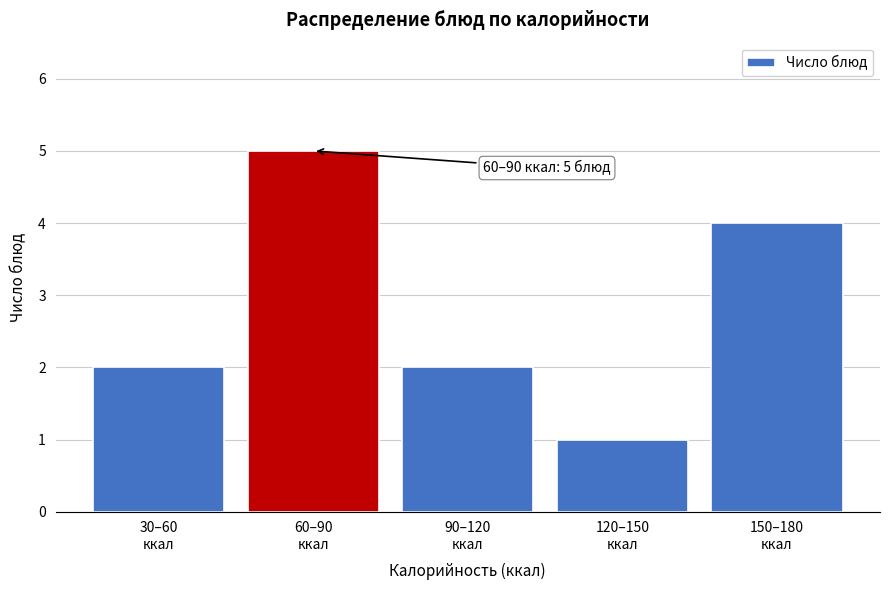

Reading left to right, transcribe all the data shown in this chart.

2	5	2	1	4